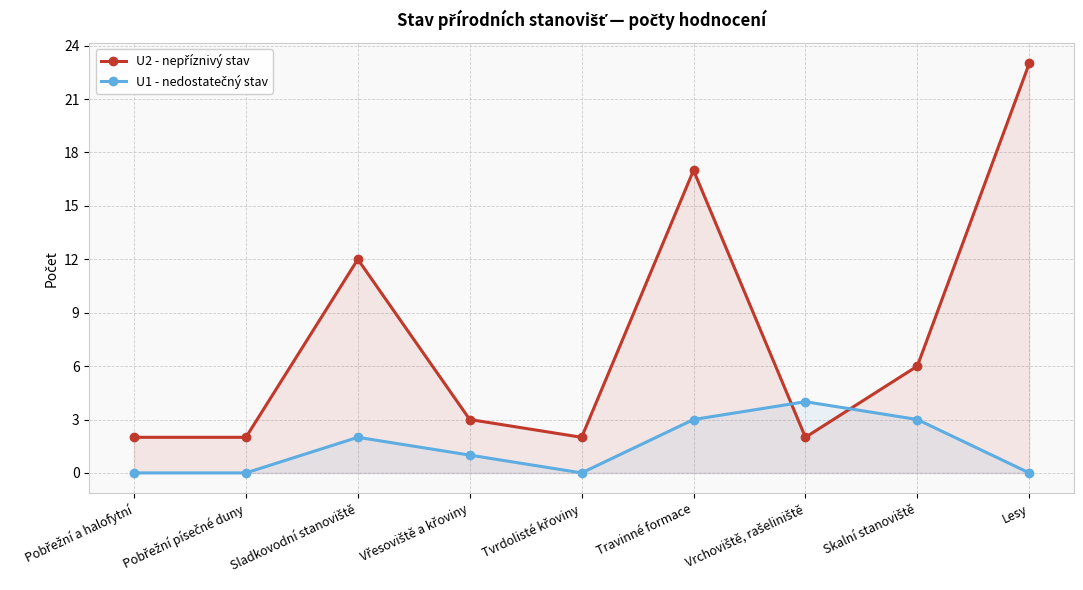

Reading left to right, list all the values displayed in this chart.

U2 - nepříznivý stav: Pobřežní a halofytní=2	Pobřežní písečné duny=2	Sladkovodní stanoviště=12	Vřesoviště a křoviny=3	Tvrdolisté křoviny=2	Travinné formace=17	Vrchoviště, rašeliniště=2	Skalní stanoviště=6	Lesy=23
U1 - nedostatečný stav: Pobřežní a halofytní=0	Pobřežní písečné duny=0	Sladkovodní stanoviště=2	Vřesoviště a křoviny=1	Tvrdolisté křoviny=0	Travinné formace=3	Vrchoviště, rašeliniště=4	Skalní stanoviště=3	Lesy=0